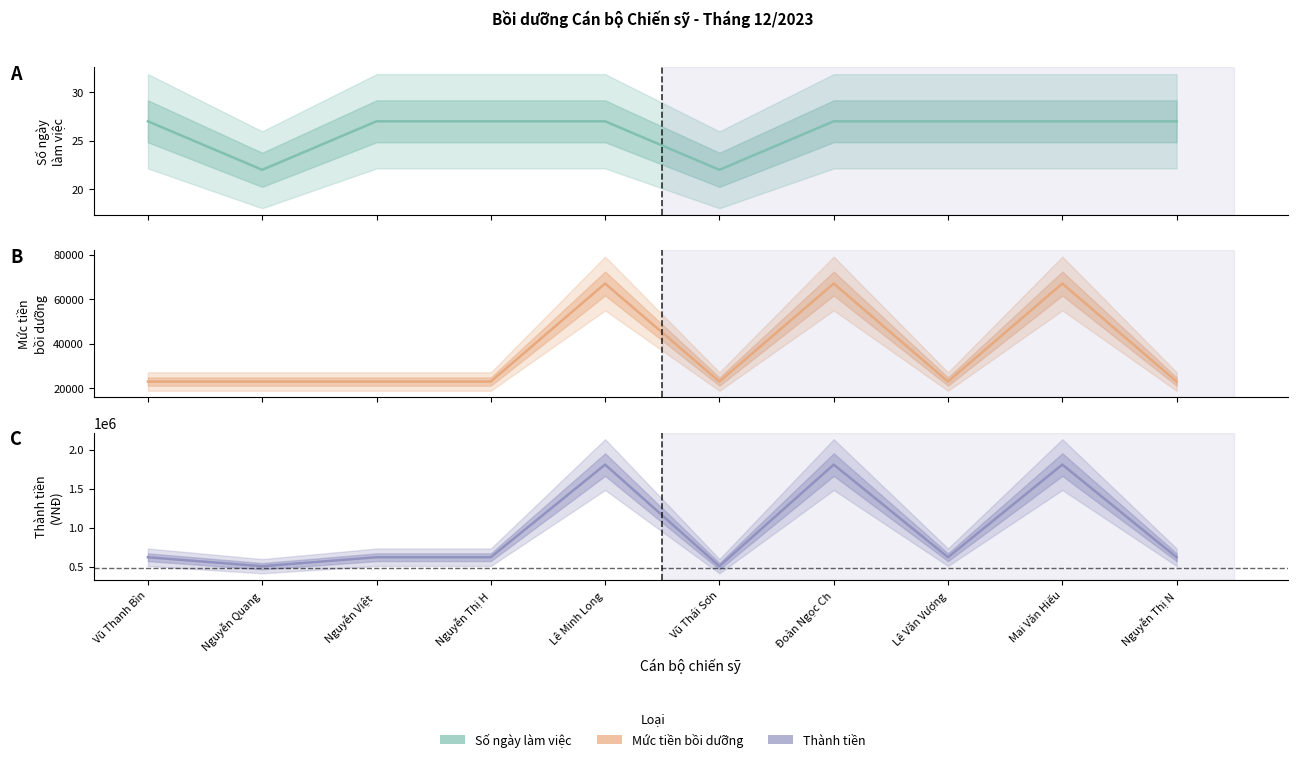

What is the sum of all Thành tiền values?

9544000